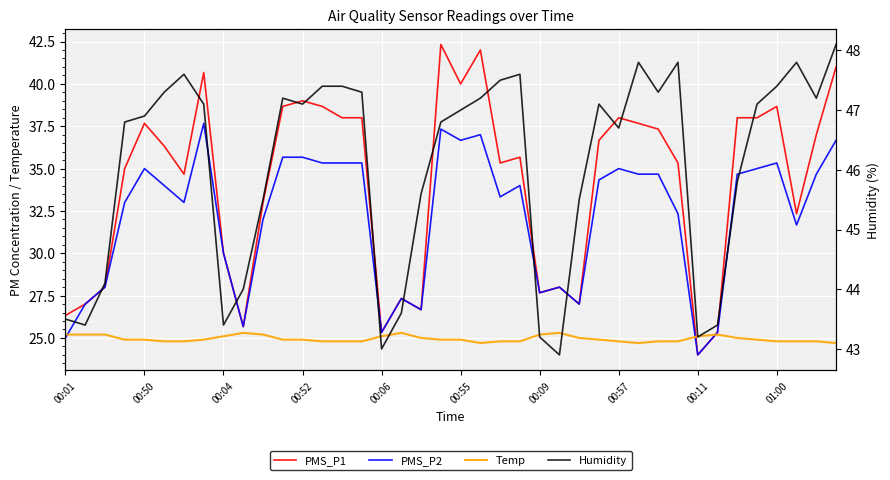

What is the smallest value displayed?

24.0